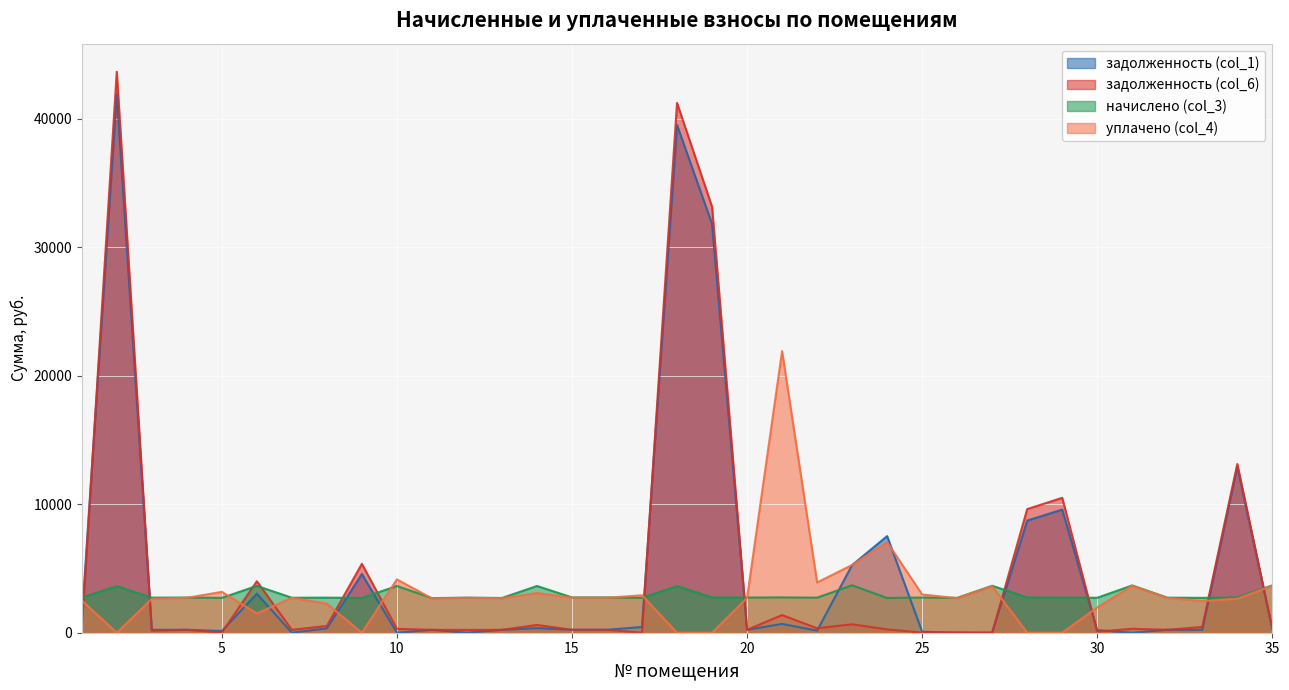

The value of уплачено (col_4) at 9 is -14616.3. True or false?

False